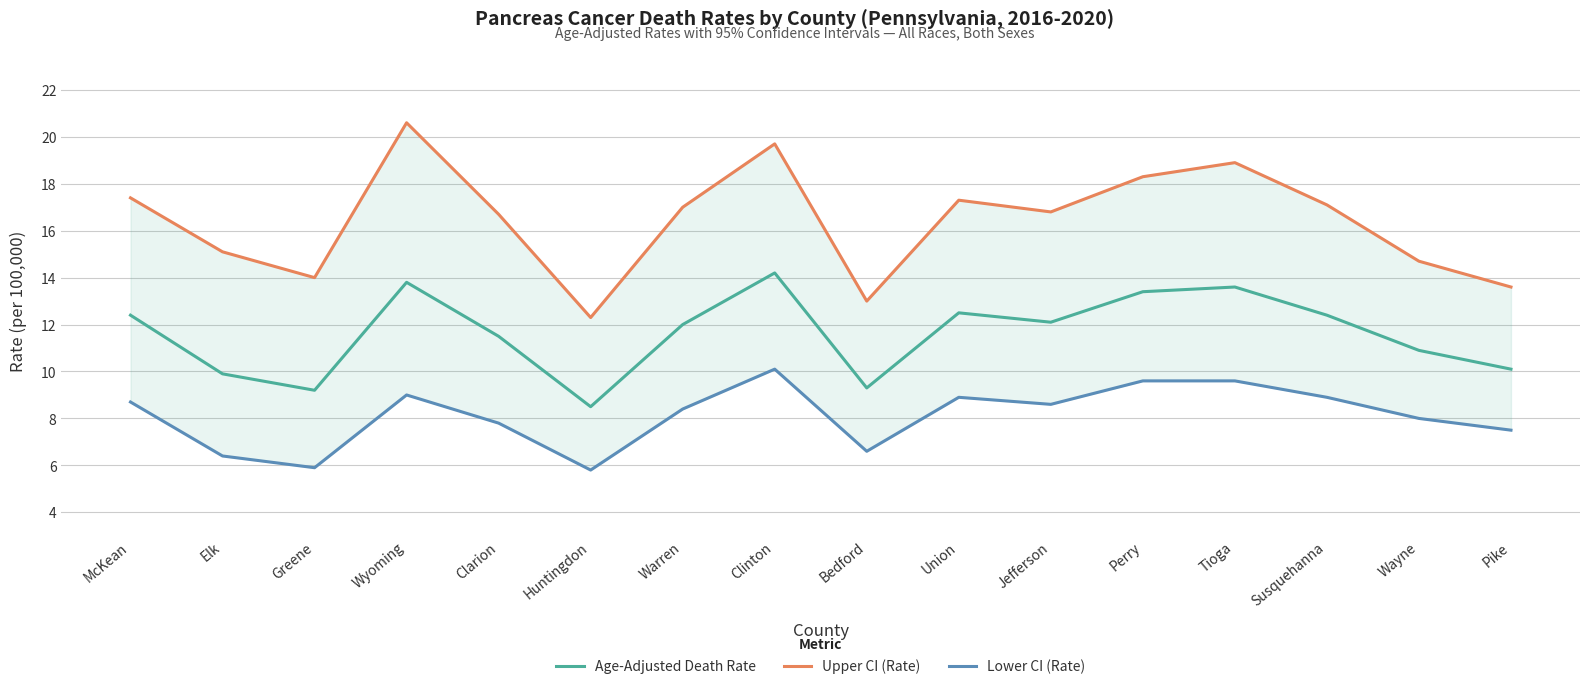

What is the total value across all series at Perry?

41.3